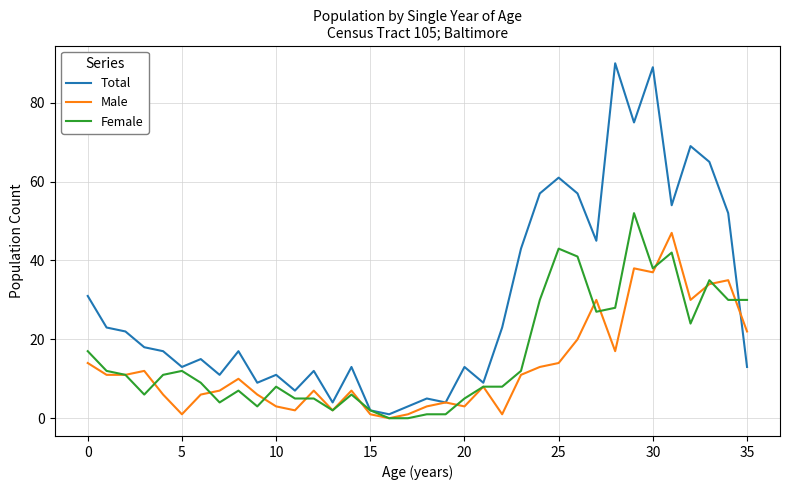

Which series has the largest range (max minus min)?

Total